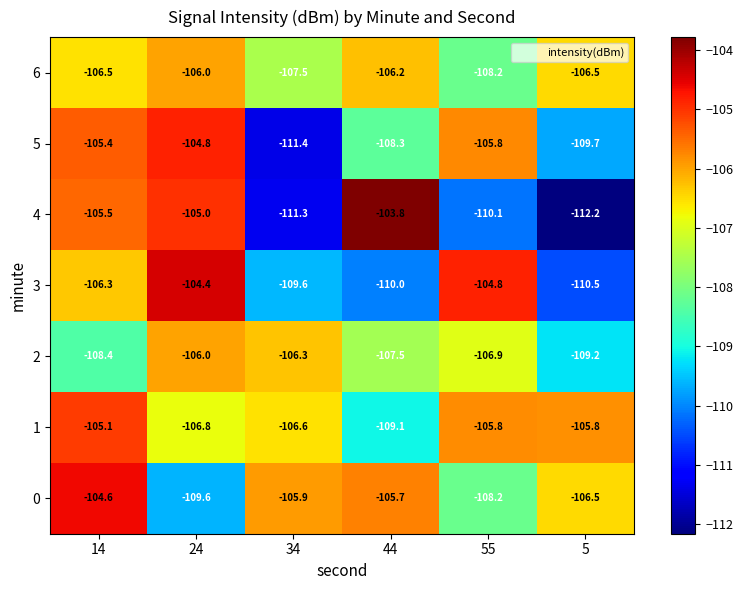

What is the spread (max minus min) of values at 5?

6.4